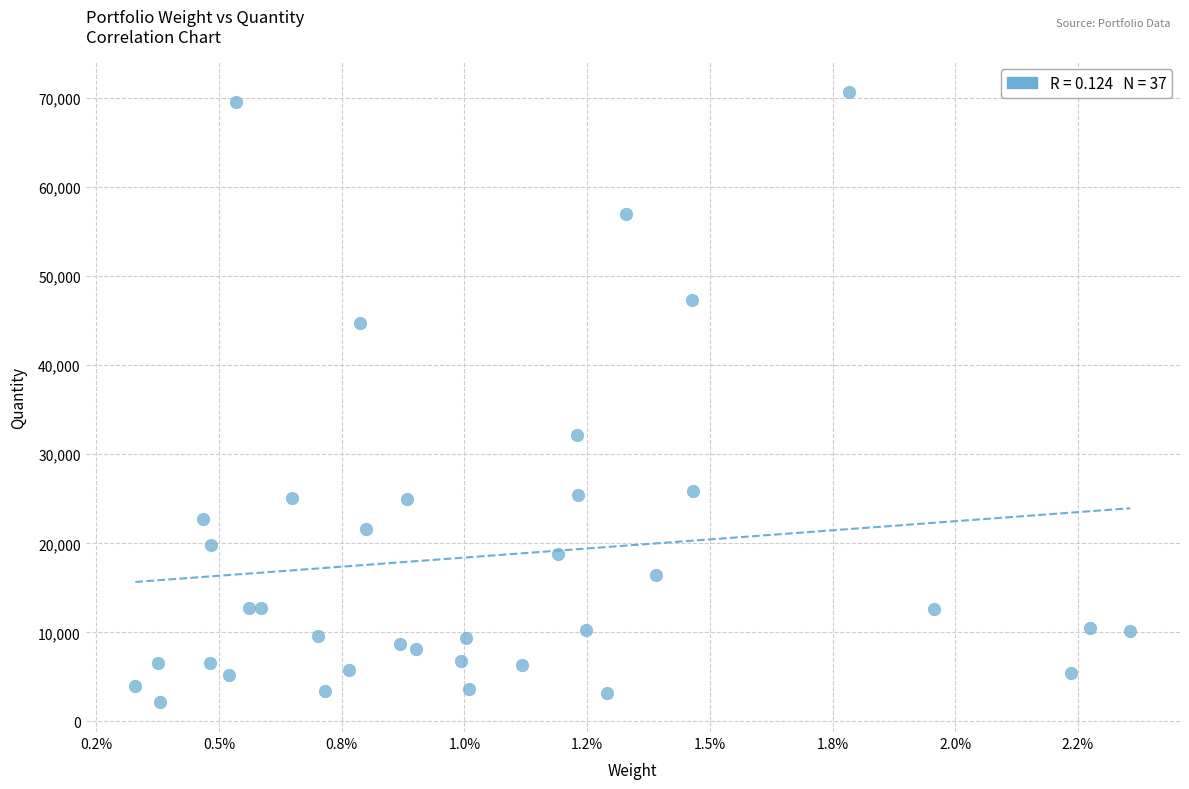

What is the range of Y values (max minus min)?

68489